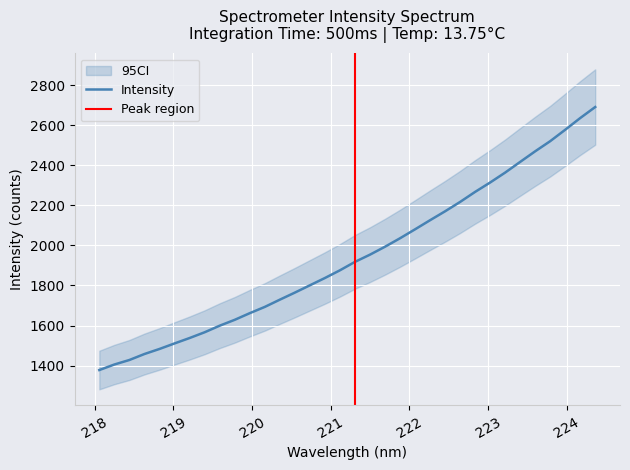

Reading right to left, extract all data points from this chart.

2691.2	2636.1	2577.6	2520.7	2470.1	2417.1	2363.8	2314.2	2267.4	2217.2	2170.4	2125.9	2080.4	2035.8	1993.5	1953.9	1917.8	1875.8	1837.3	1800.8	1764.4	1729.1	1692.9	1661.7	1628.5	1599.2	1566.3	1537.6	1510.6	1483.0	1457.8	1427.9	1405.3	1377.7